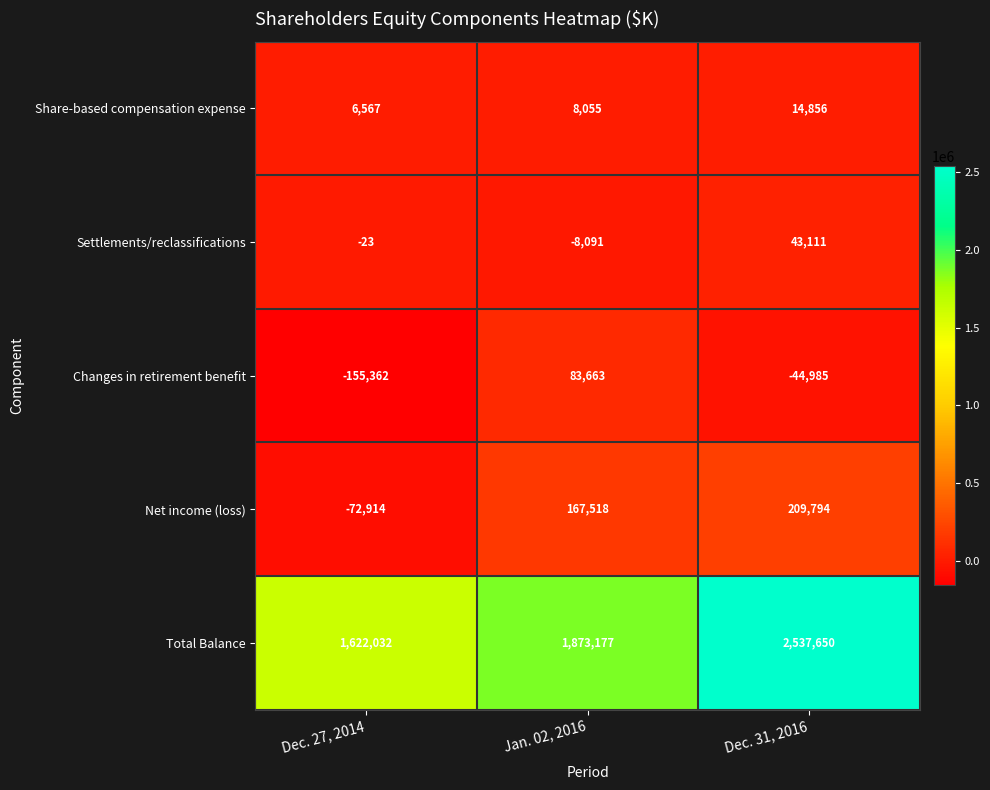

How many data points does each series have?

3